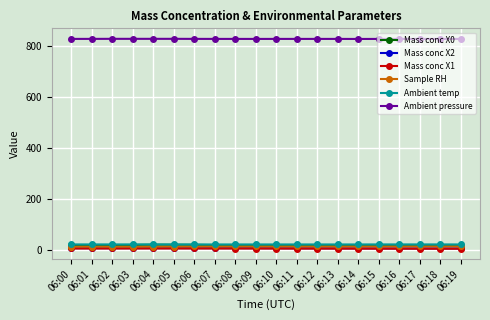

True or false: Mass conc X0 has more than 1 interior local peaks.

True